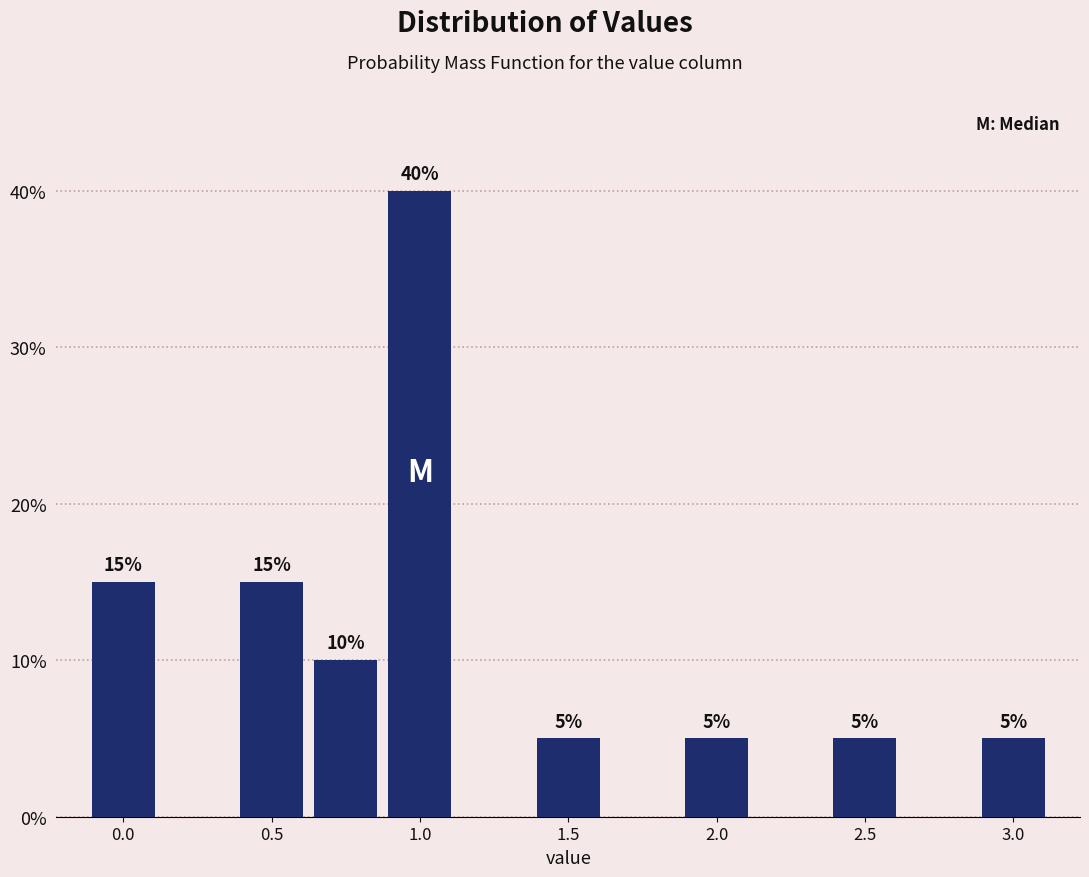

Which range on the x-axis has the tallest bar?

0.875 to 1.125